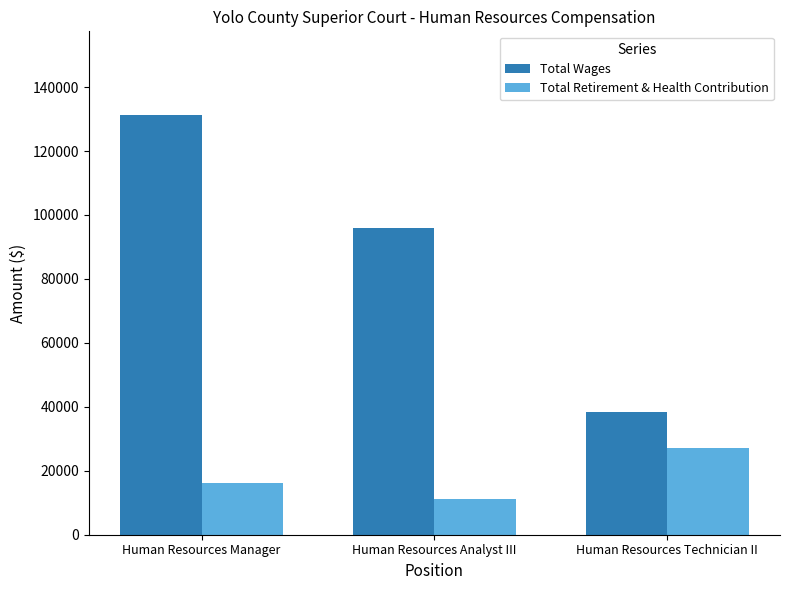

At which category does the chart reach its minimum across all series?

Human Resources Analyst III